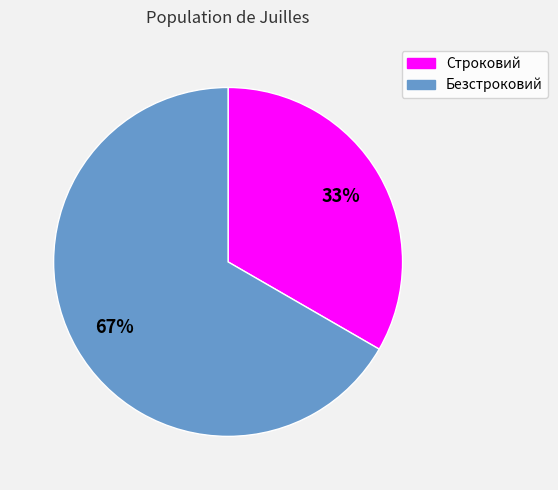

What is the smallest slice in the pie chart?

Строковий